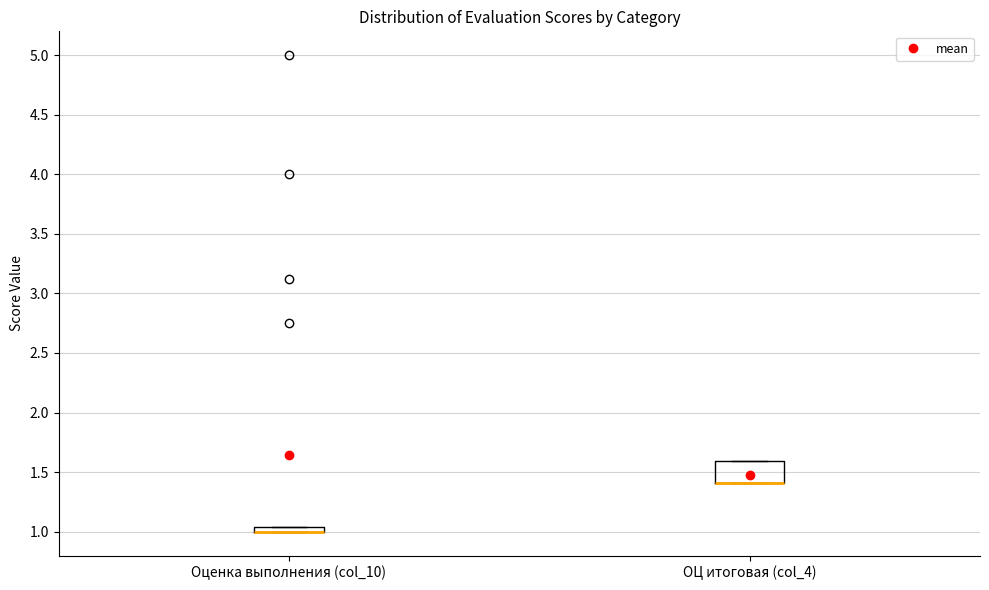

Where is the lower edge of the box for Оценка выполнения (col_10) on the y-axis? The values are not printed on the chart, so give them approximately, as read against the axis.

1.00